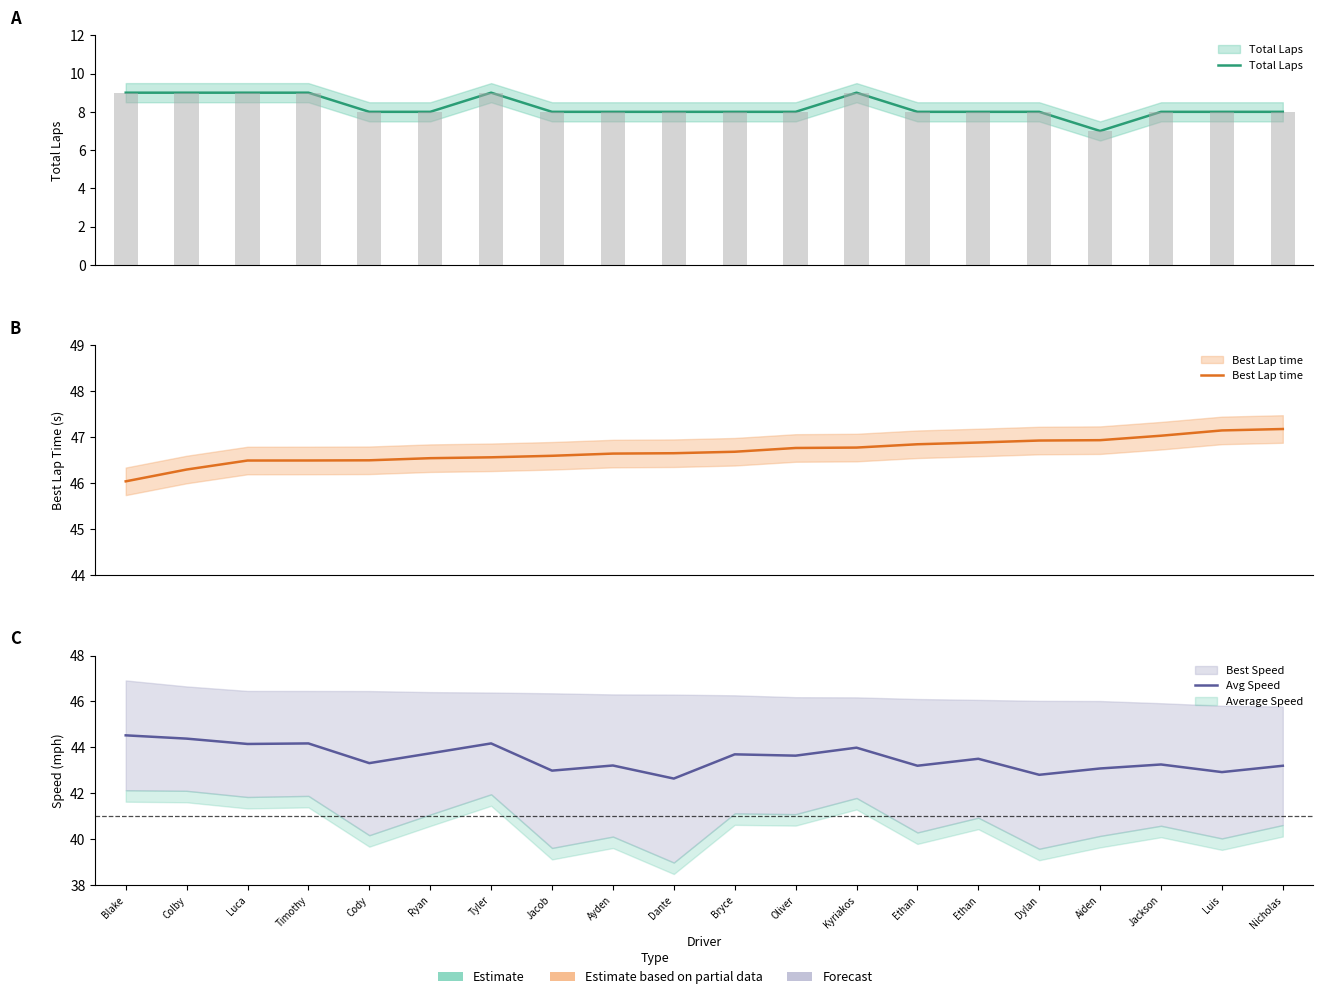

What is the sum of the Total Laps values at Luis and Blake?

17.0